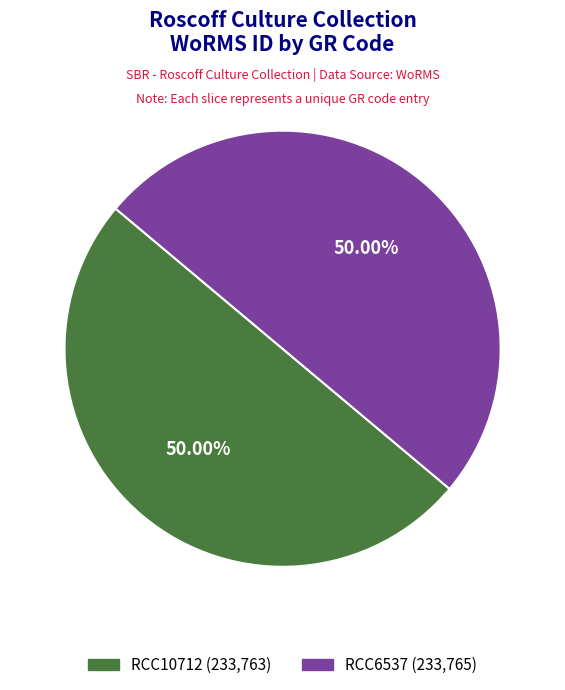

Do RCC10712 and RCC6537 together represent more than half of the pie?

Yes